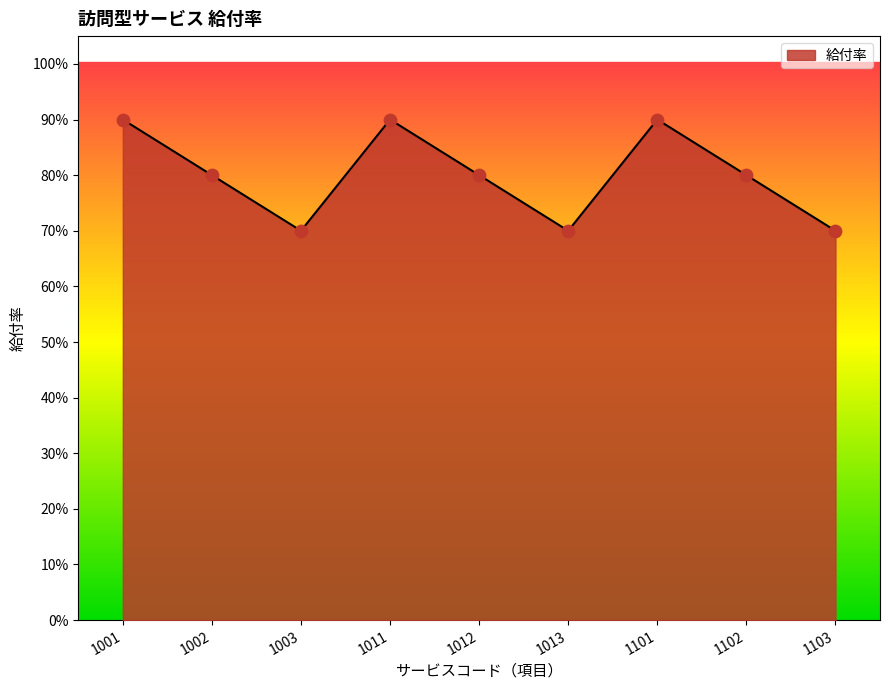

Between 1001 and 1012, which is larger?

1001